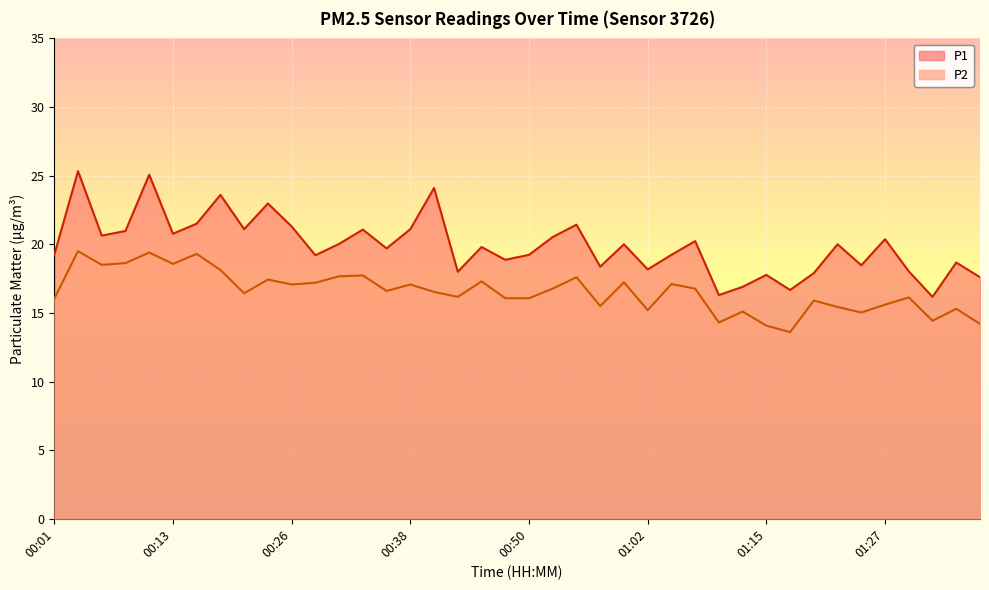

How many interior local valleys does the P1 series have?

13